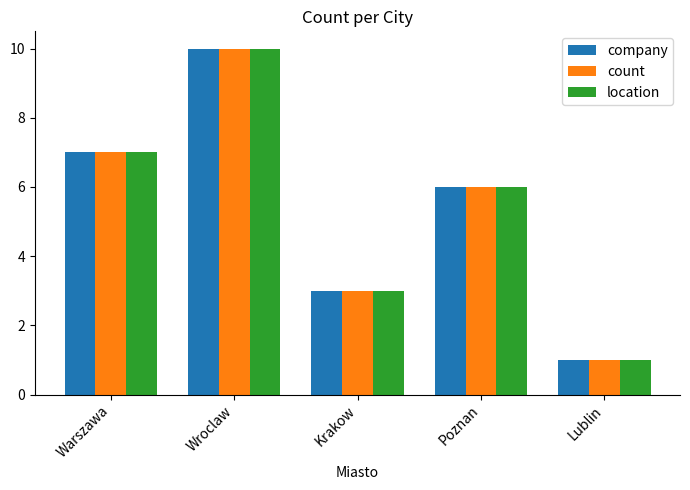

Reading right to left, what are all the values shown in this chart?

company: Lublin=1	Poznan=6	Krakow=3	Wroclaw=10	Warszawa=7
count: Lublin=1	Poznan=6	Krakow=3	Wroclaw=10	Warszawa=7
location: Lublin=1	Poznan=6	Krakow=3	Wroclaw=10	Warszawa=7